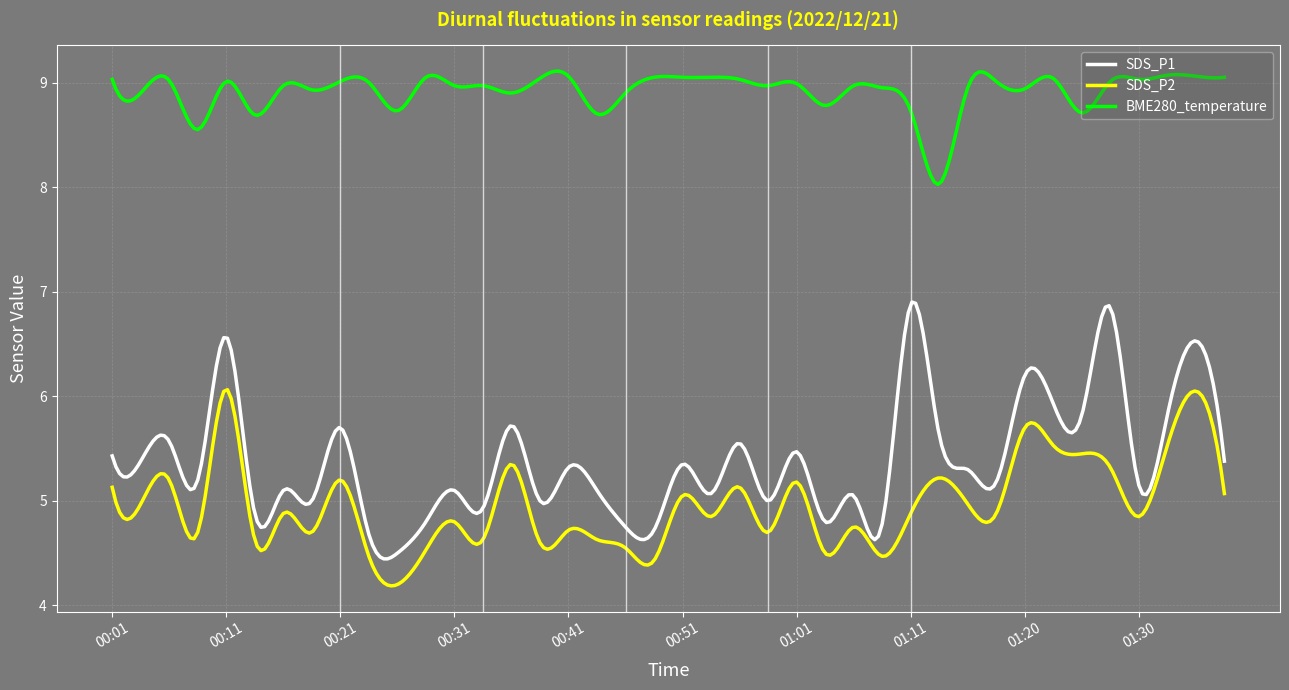

Which series has the largest total across all categories?

BME280_temperature